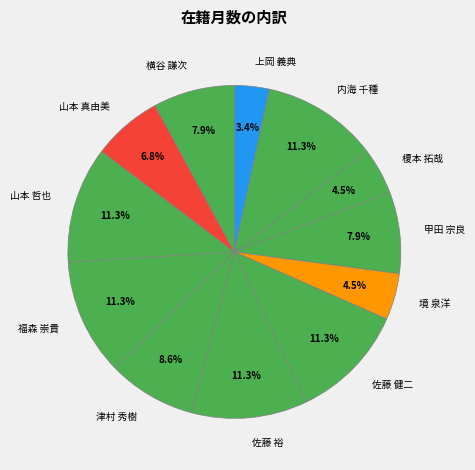

Is there a majority slice in this chart?

No